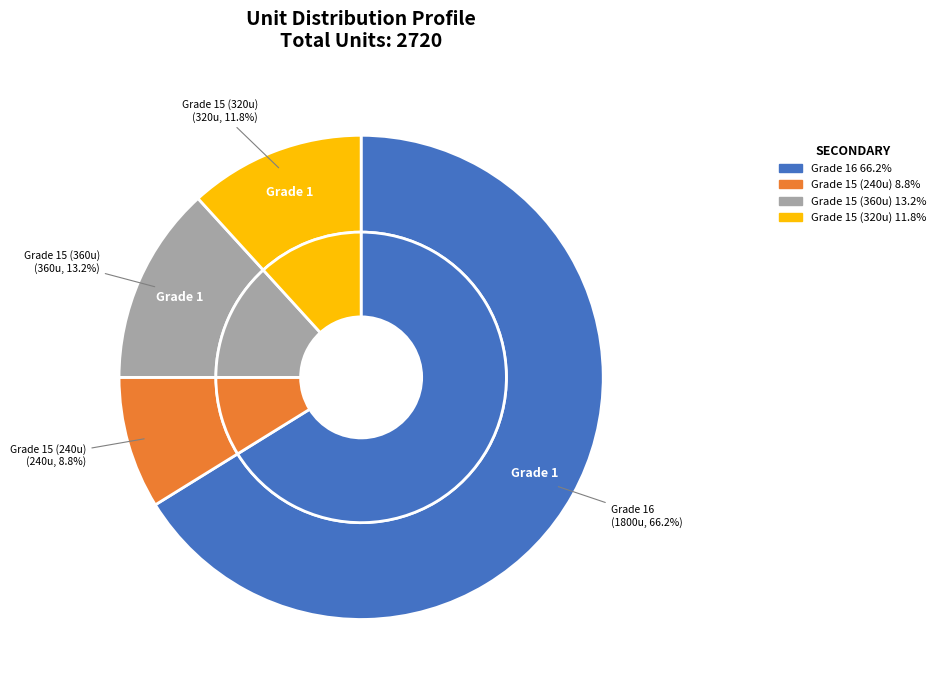

Which category has the smallest portion of the pie?

15